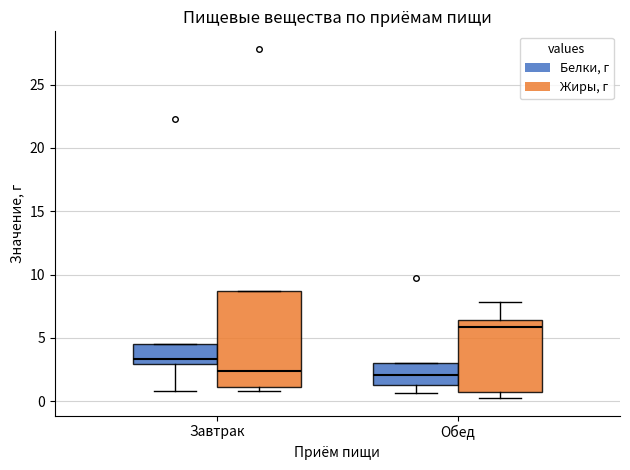

Where is the lower edge of the box for Завтрак (Белки, г) on the y-axis? The values are not printed on the chart, so give them approximately, as read against the axis.

3.0